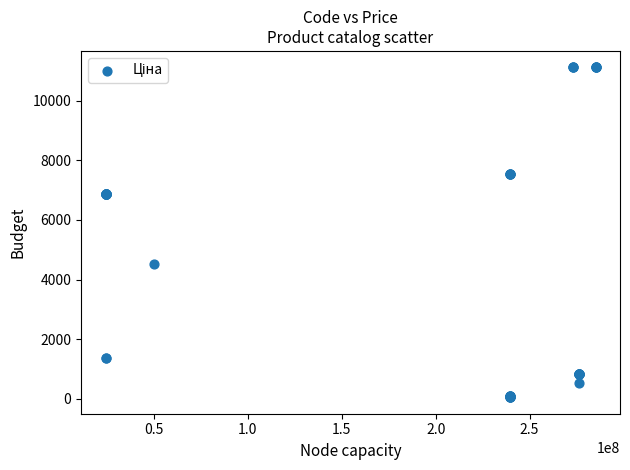

What Y value in the scatter plot is closest to 5585?

4531.4